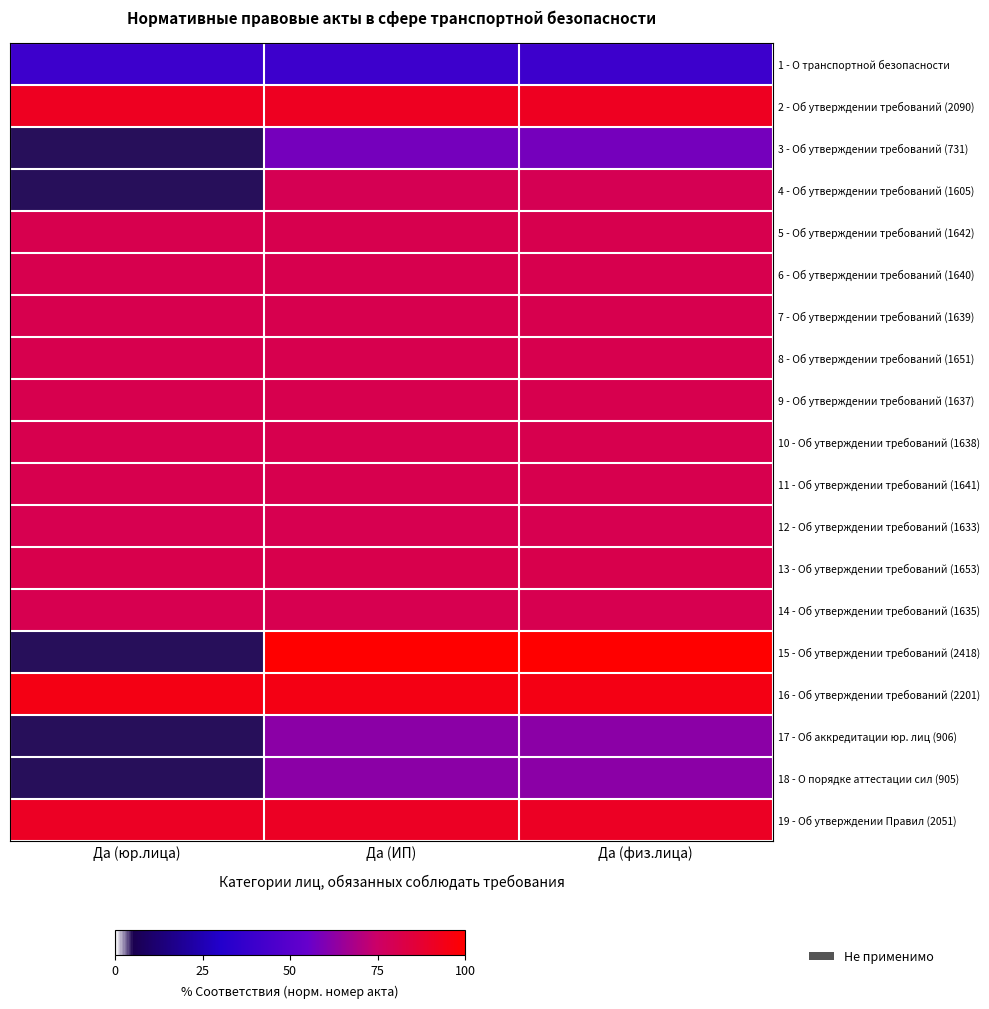

What is the difference between the highest and lowest values at Да (физ.лица)?

0.6